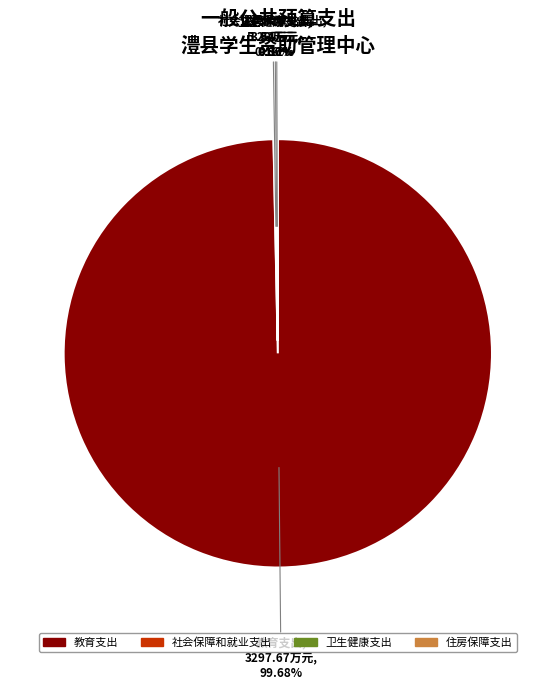

Is 教育支出 the majority of the pie?

Yes